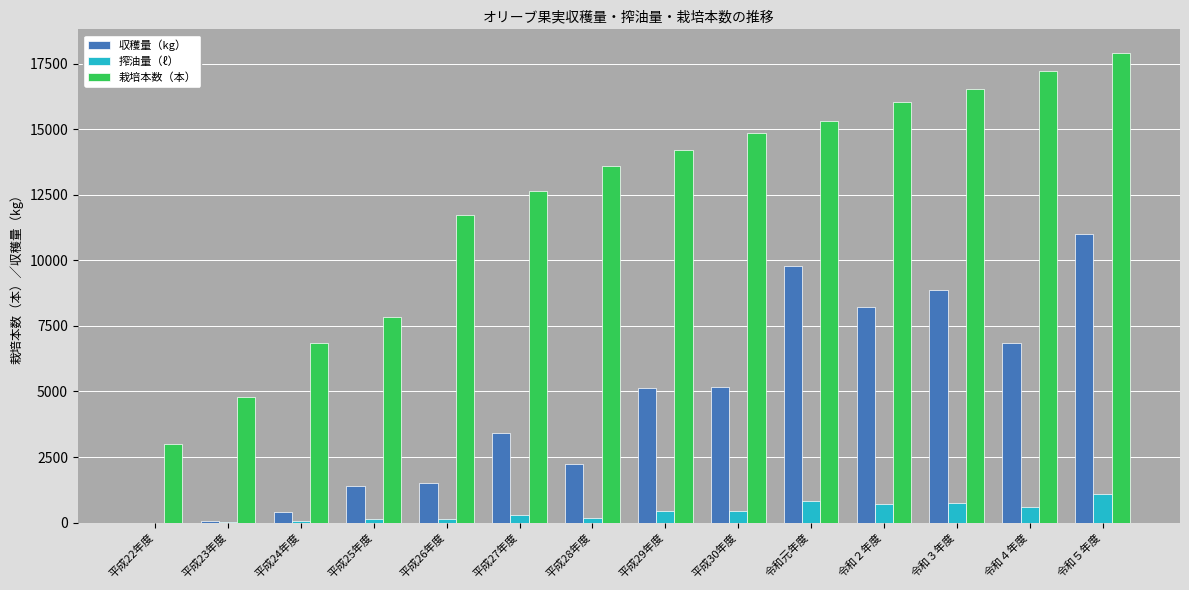

The 栽培本数（本） series shows 11730.0 at 平成26年度. True or false?

True